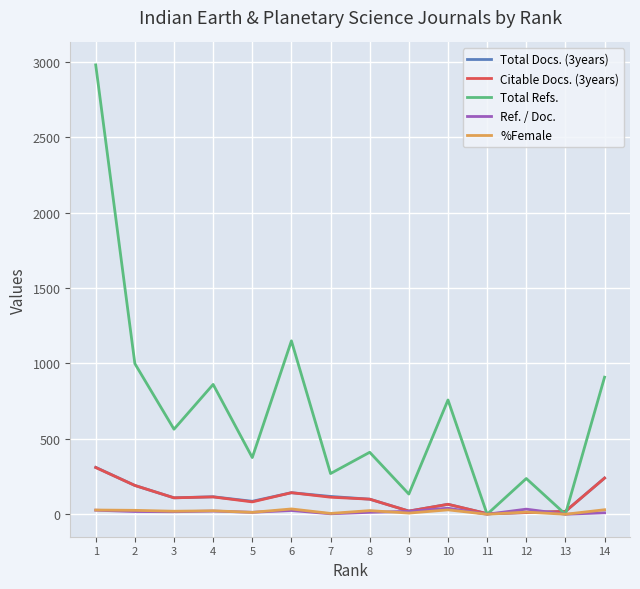

Which series changed the most between 1 and 8?

Total Refs.